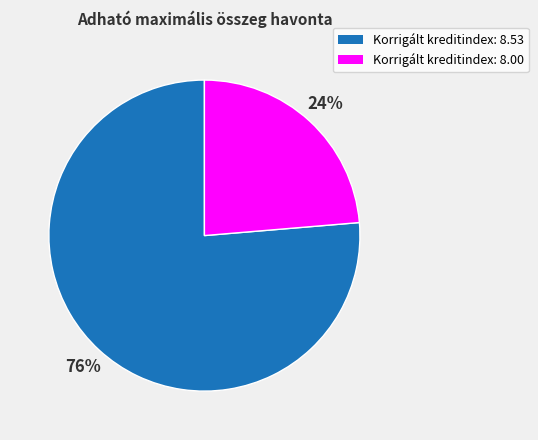

To the nearest percent, what is the average slice percentage?

50%